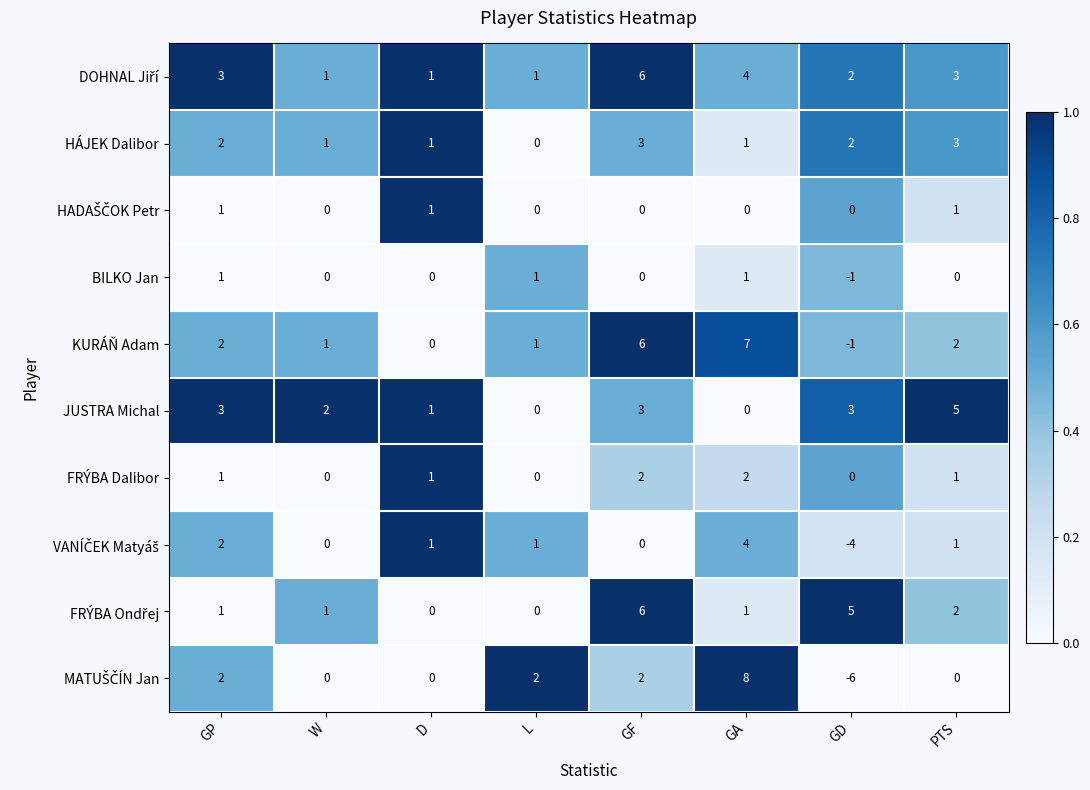

What is the maximum value shown in the chart?

8